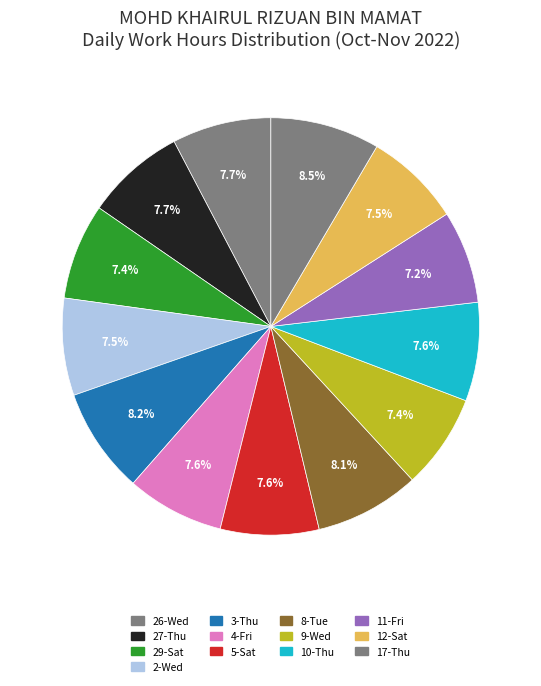

What is the largest slice in the pie chart?

17-Thu